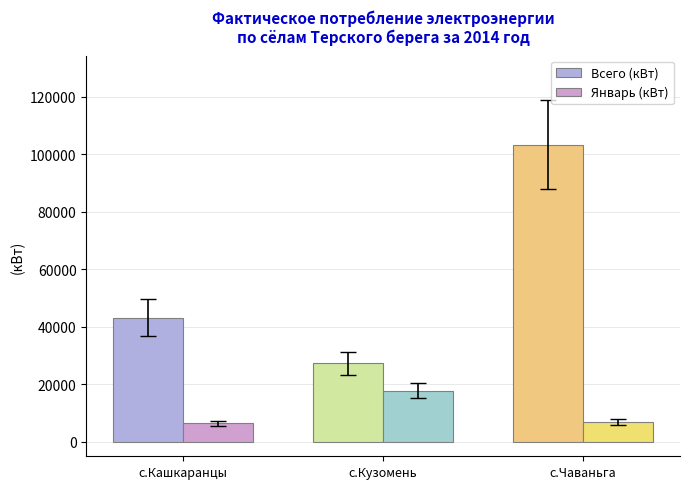

At which label is Январь (кВт) closest to 12107?

с.Чаваньга